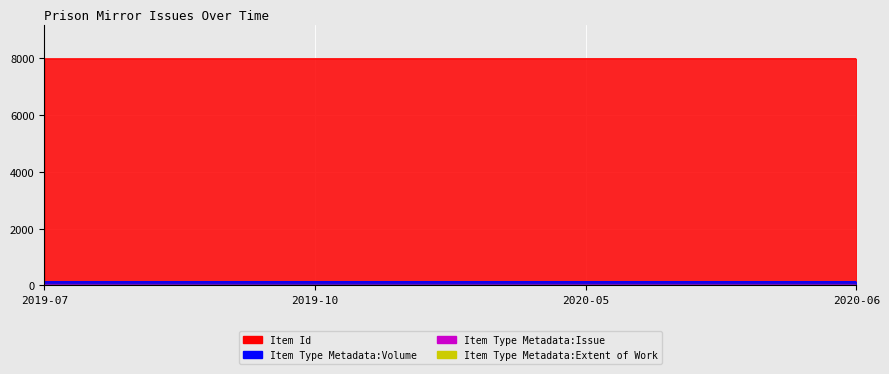

Count the Item Type Metadata:Issue values in the range 10 to 12.

3